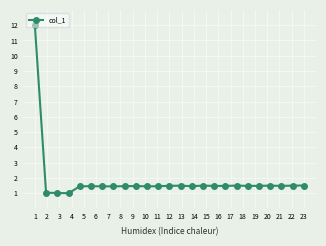

What is the average value?

1.8